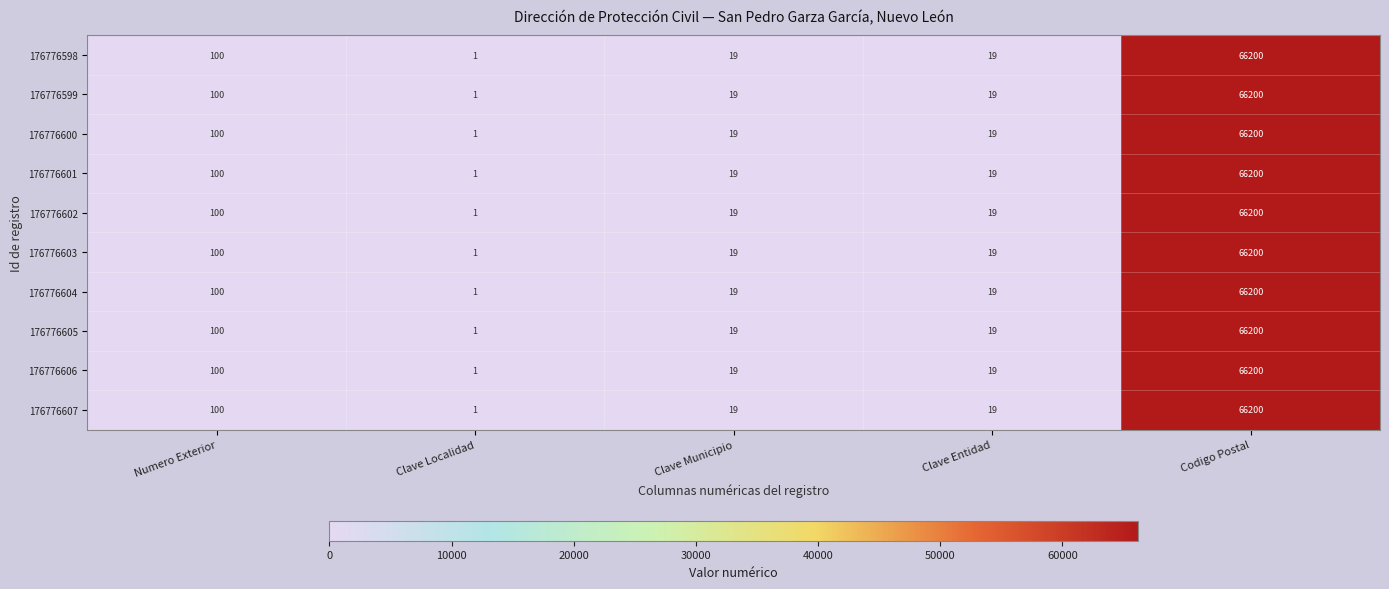

Which label corresponds to the smallest value in the chart?

Clave Localidad